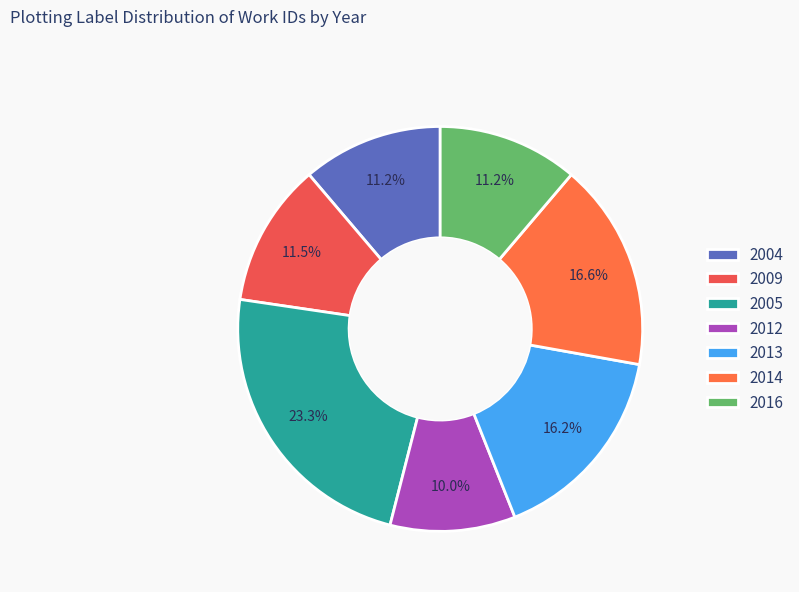

Does 2009 represent more than half of the total?

No